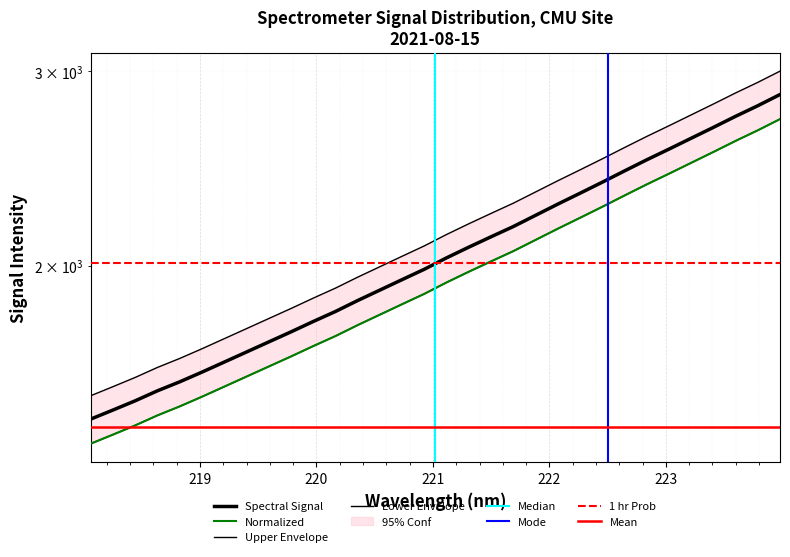

What is the sum of the values at 221.8812 and 218.0596?

3672.2